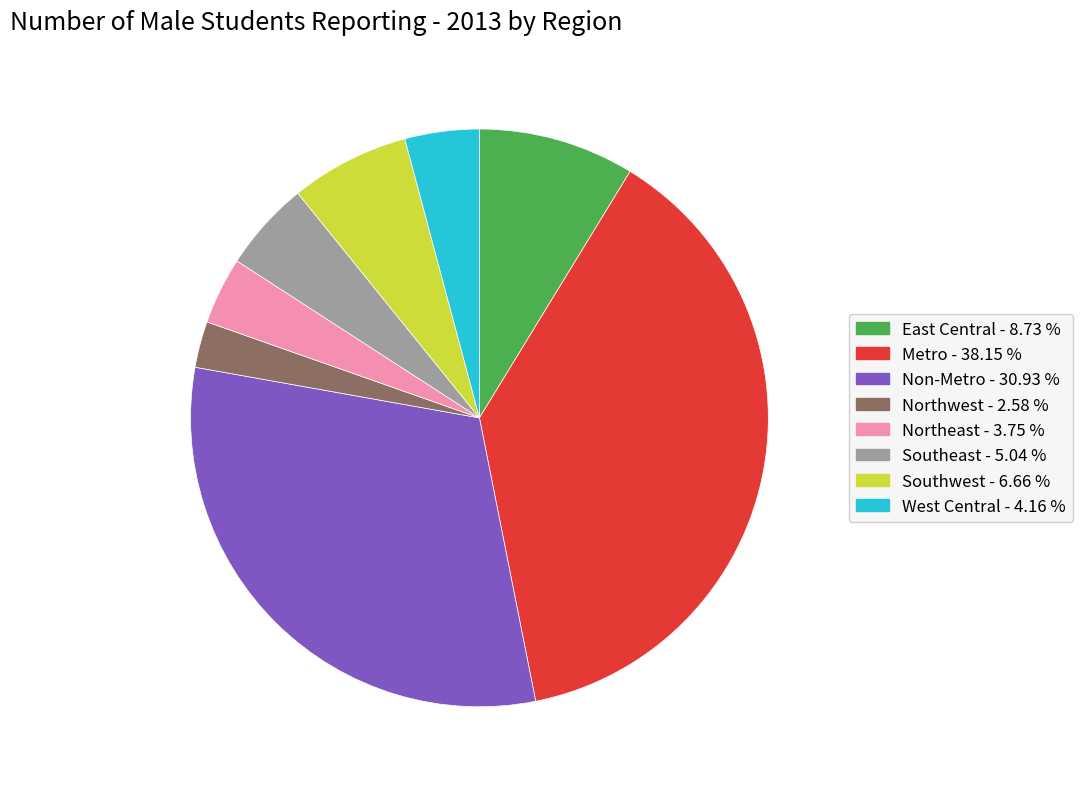

True or false: Metro accounts for 38% of the total.

True